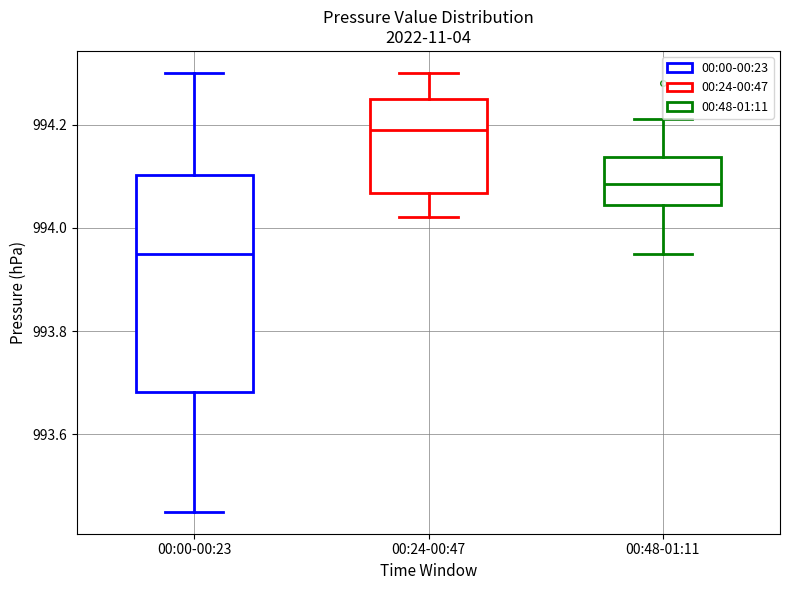

Reading left to right, transcribe this box plot: for each box, give where its median line is, the range the box spans, and where its two whiskers end, as read against the y-axis. The values are not printed on the chart, so give them approximately, as read against the axis.

00:00-00:23: median 993.96, box 993.68 to 994.10, whiskers 993.46 to 994.30
00:24-00:47: median 994.20, box 994.06 to 994.26, whiskers 994.02 to 994.30
00:48-01:11: median 994.08, box 994.04 to 994.14, whiskers 993.96 to 994.22